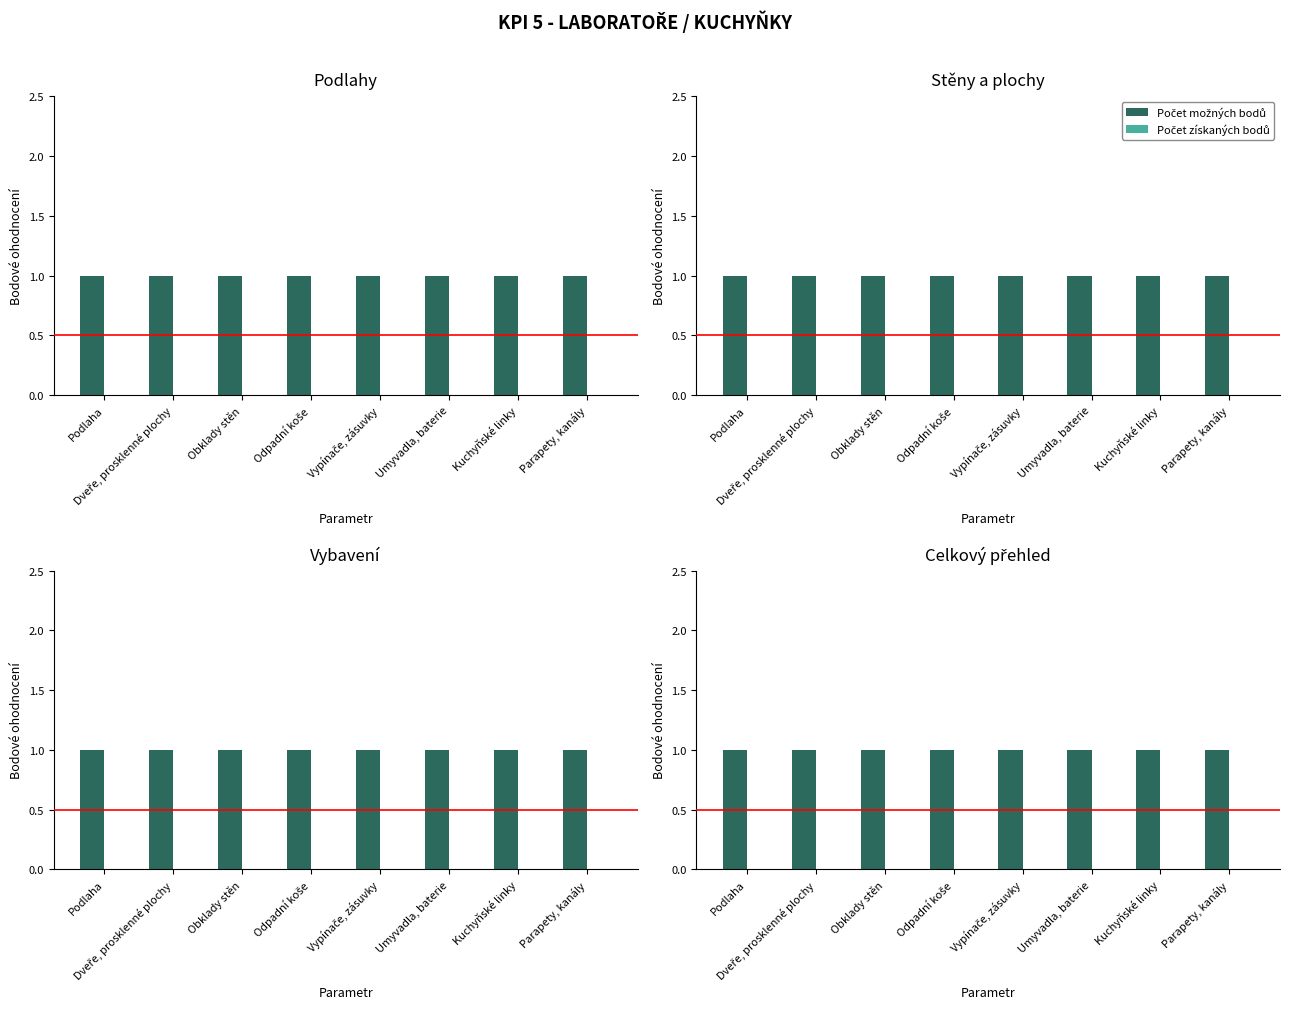

Rank the series by their maximum value, from lowest to highest.

Počet získaných bodů, Počet možných bodů